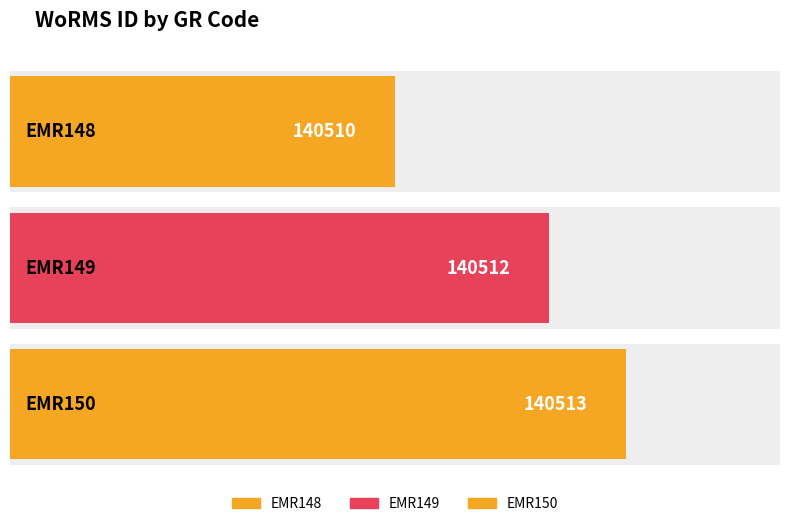

What is the value of the 1st bar from the left?

140510